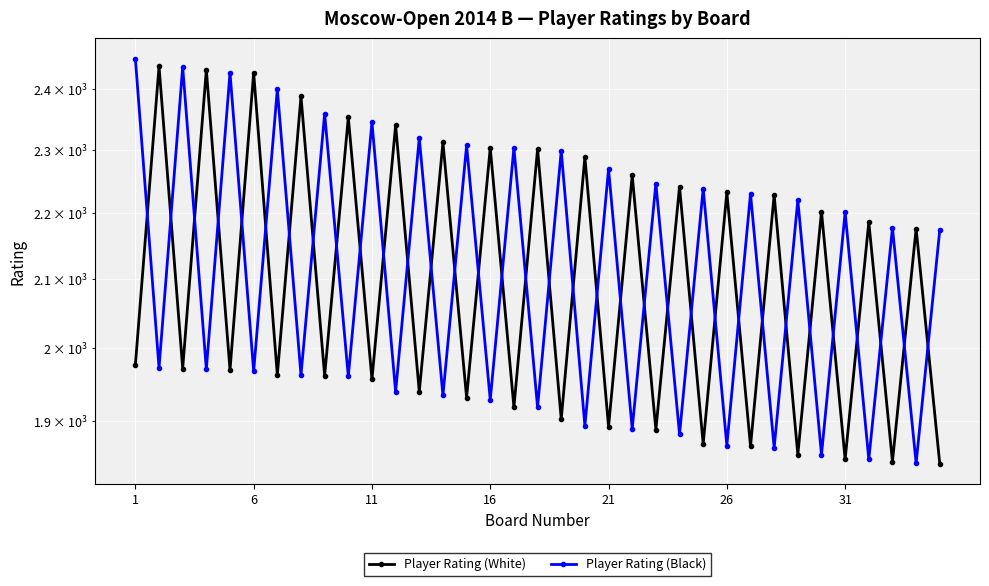

Which series has the largest range (max minus min)?

Player Rating (Black)